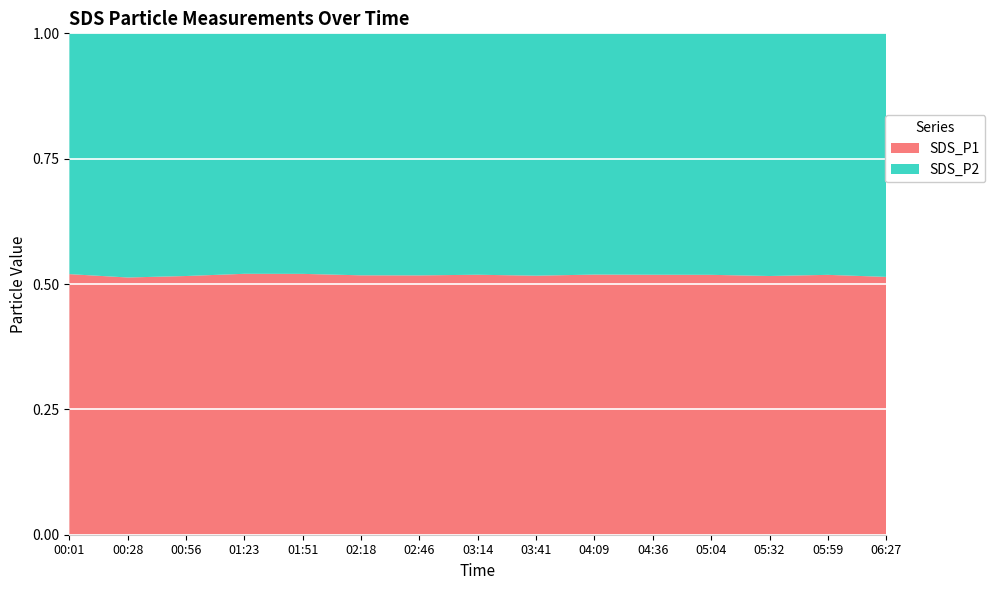

Reading left to right, what are all the values shown in this chart?

SDS_P1: 00:01=4.0	00:28=4.1	00:56=4.0	01:23=5.1	01:51=4.9	02:18=4.3	02:46=4.5	03:14=4.2	03:41=3.9	04:09=4.1	04:36=4.2	05:04=4.4	05:32=4.0	05:59=4.2	06:27=4.2
SDS_P2: 00:01=3.6	00:28=3.9	00:56=3.8	01:23=4.7	01:51=4.5	02:18=4.0	02:46=4.2	03:14=3.9	03:41=3.6	04:09=3.8	04:36=3.9	05:04=4.1	05:32=3.8	05:59=4.0	06:27=3.9